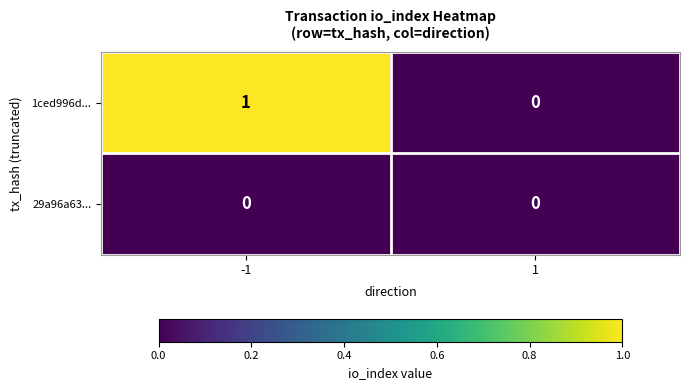

Count the number of categories in the chart.

2